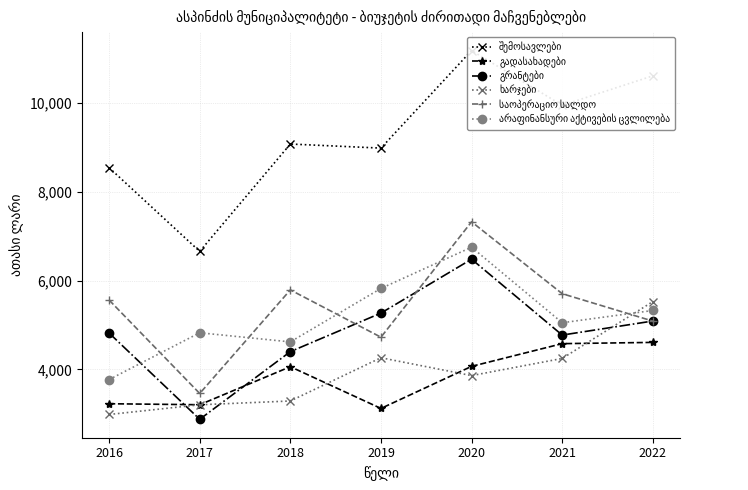

List the series in order of their peak value, lowest first.

გადასახადები, ხარჯები, გრანტები, არაფინანსური აქტივების ცვლილება, საოპერაციო სალდო, შემოსავლები